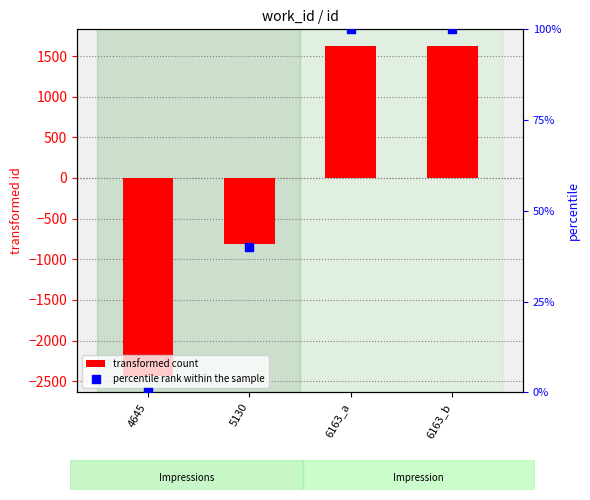

At how many categories does at least one series exceed 1156?

2